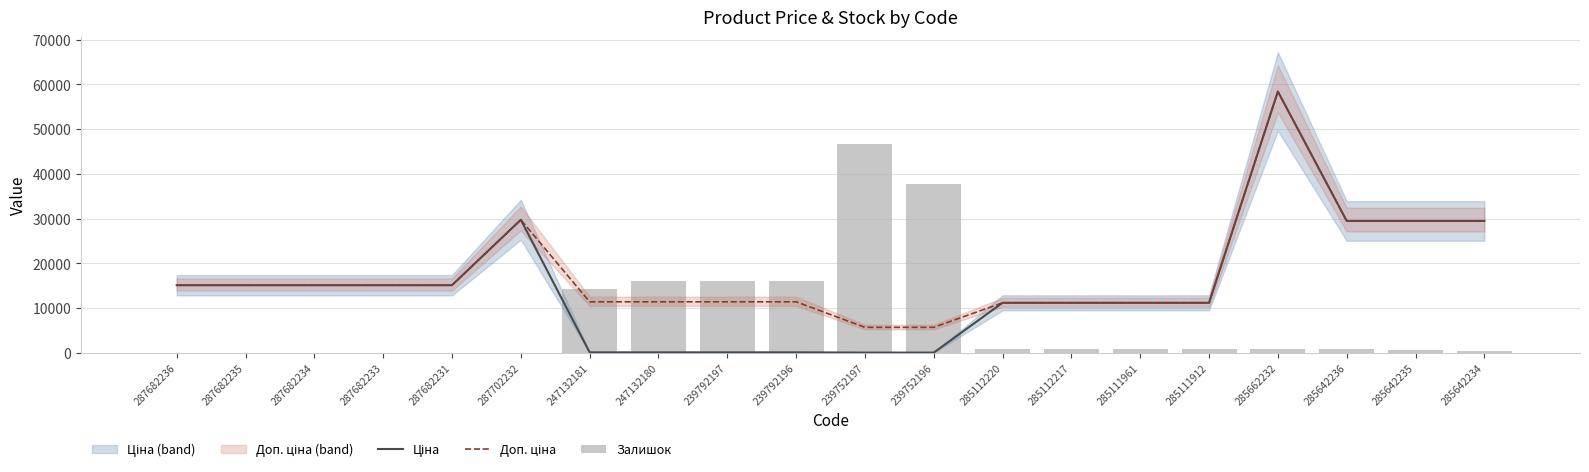

What is the spread (max minus min) of values at 239792196?

15927.3